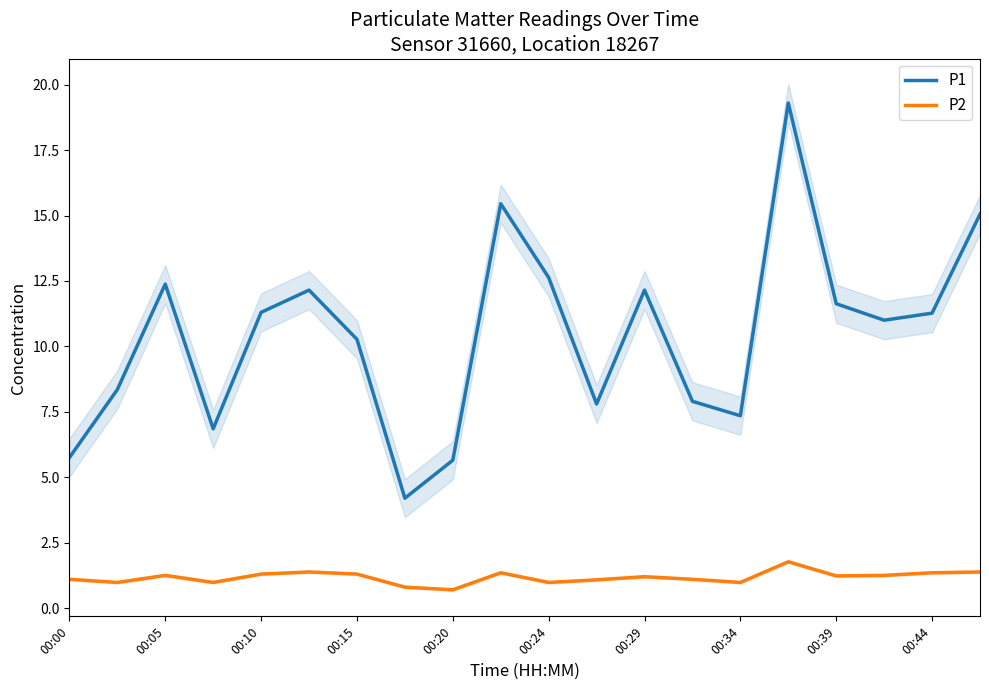

What is the total value across all series at 19?

16.4